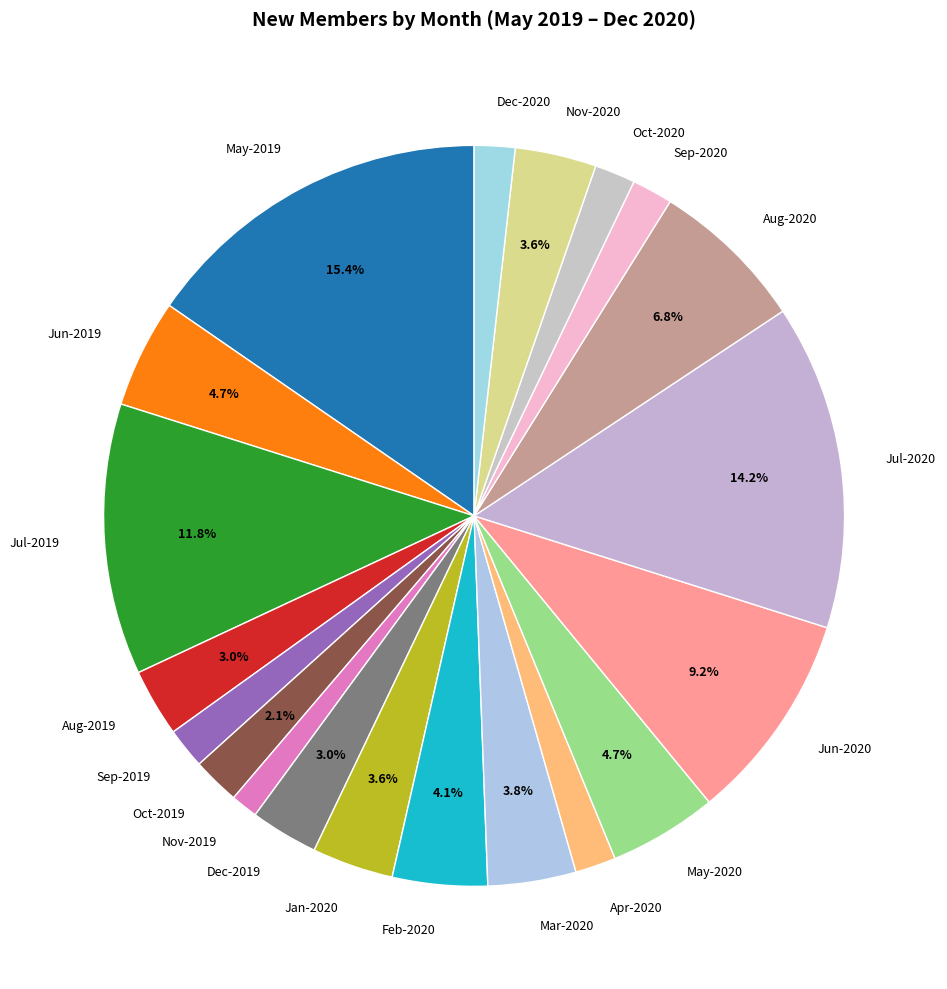

To the nearest percent, what is the average slice percentage?

5%